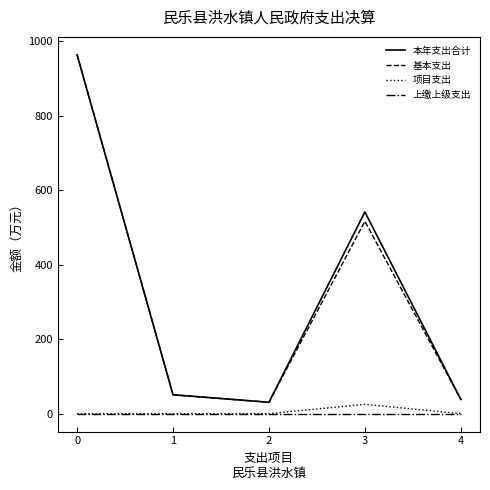

What is the highest value of the 本年支出合计 series?

962.9